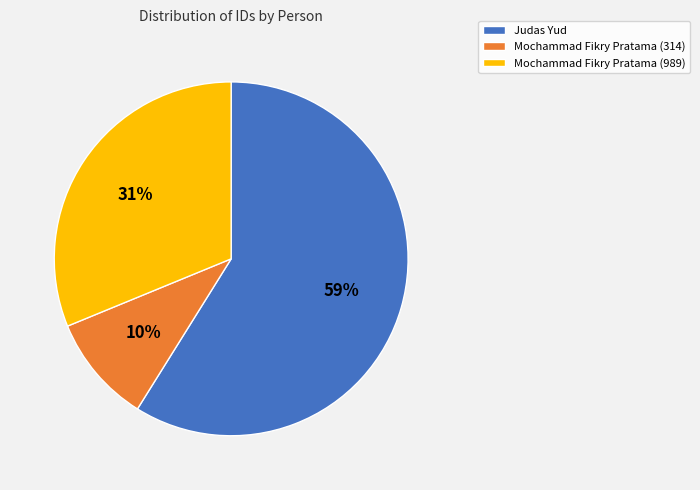

Do Mochammad Fikry Pratama (314) and Judas Yud together represent more than half of the pie?

Yes